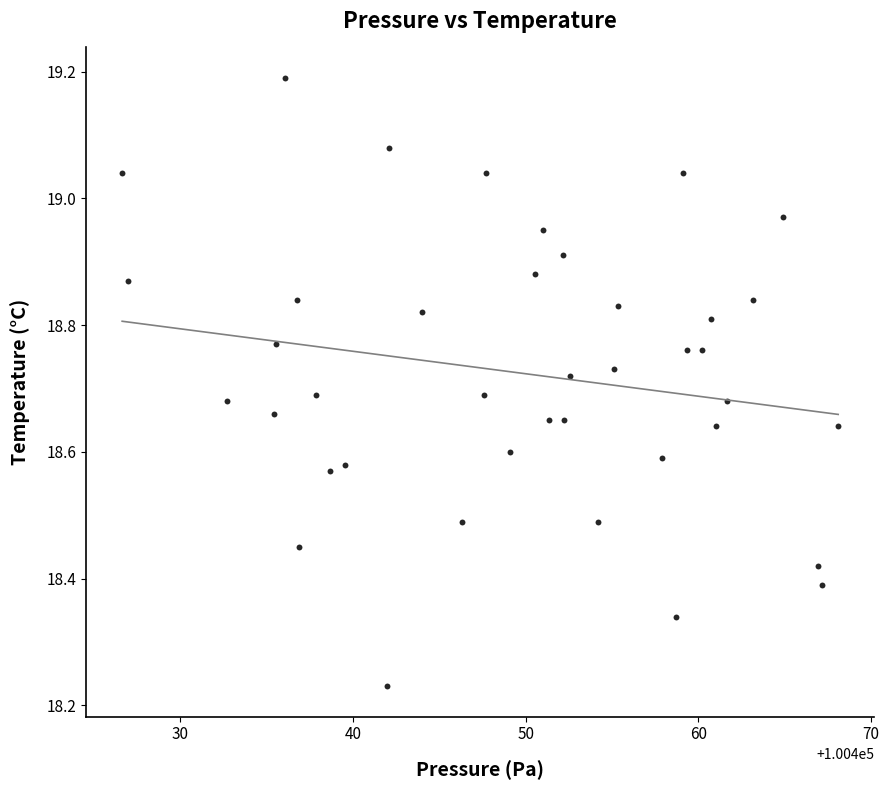

What is the range of Y values (max minus min)?

1.0